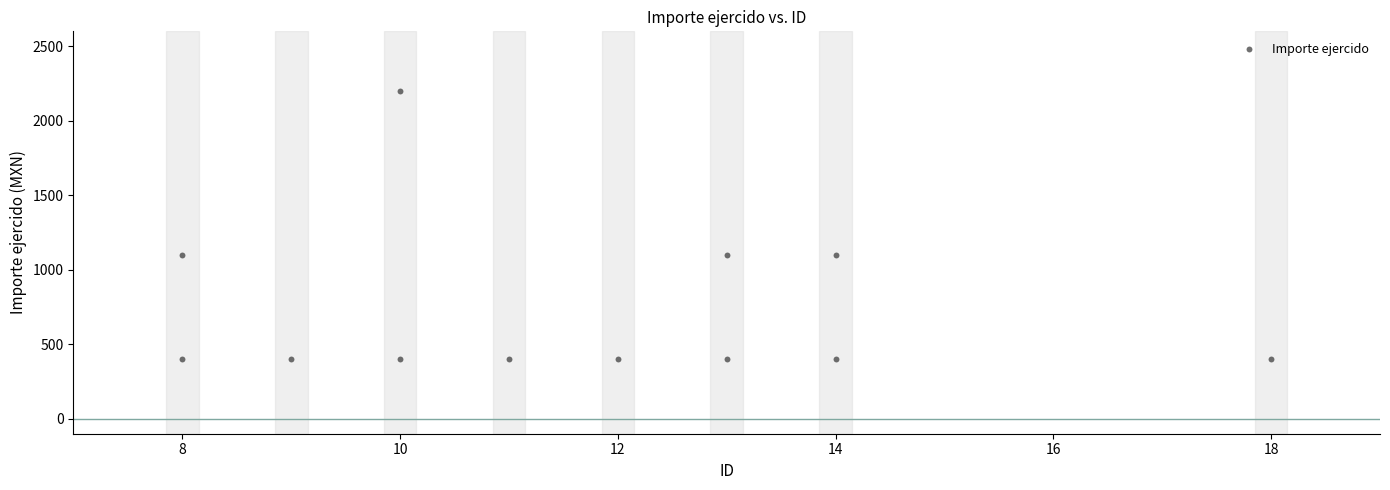

What is the range of X values (max minus min)?

10